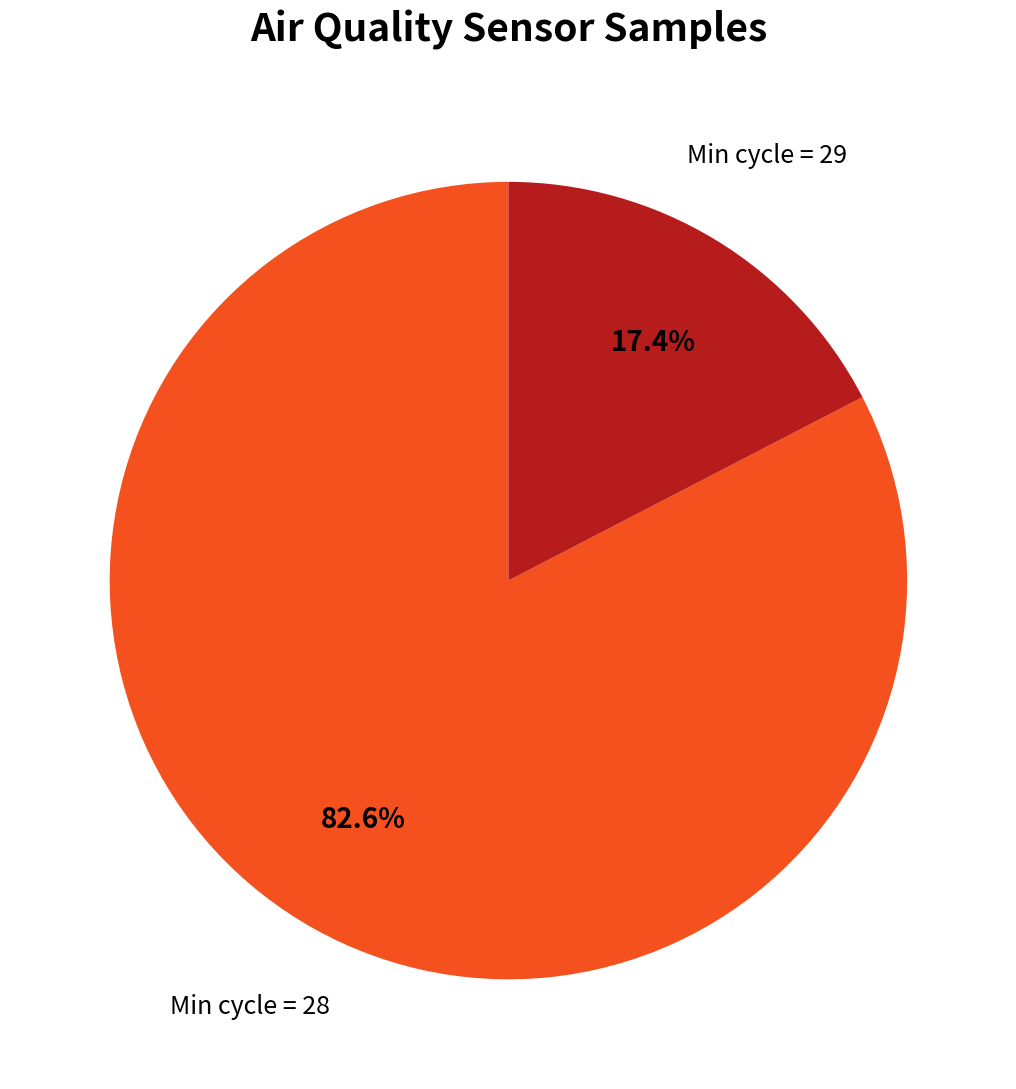

Which has a higher value, Min cycle = 29 or Min cycle = 28?

Min cycle = 28